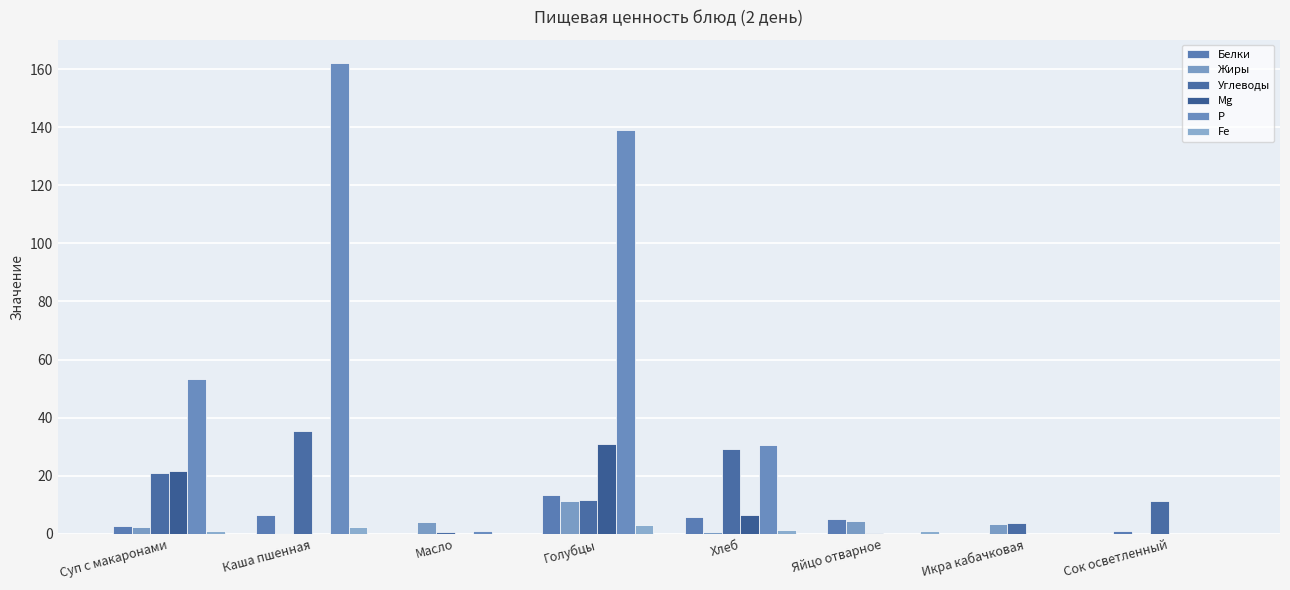

What is the label of the 2nd bar from the right?

Икра кабачковая